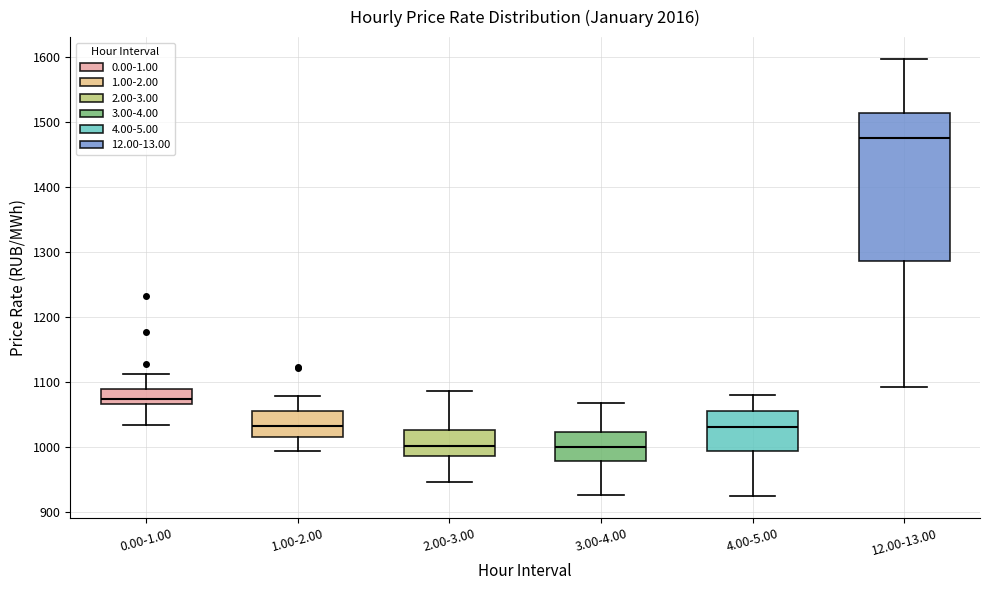

Which box has the highest median line?

12.00-13.00